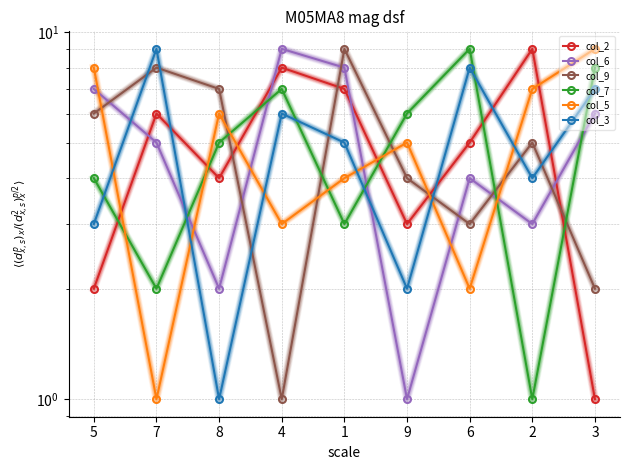

How many times do col_6 and col_5 cross each other?

6